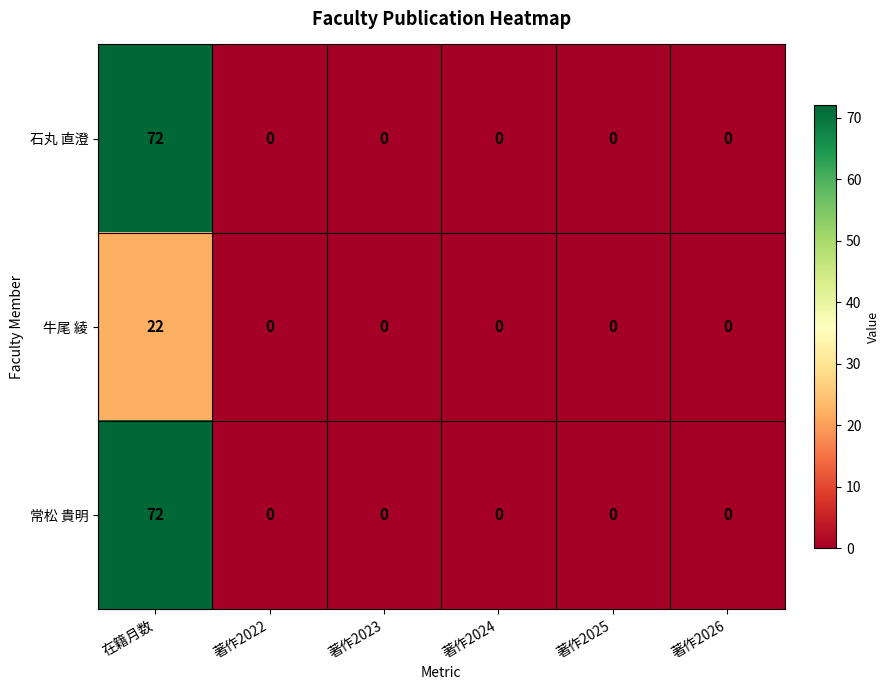

How many values in 常松 貴明 are above zero?

1